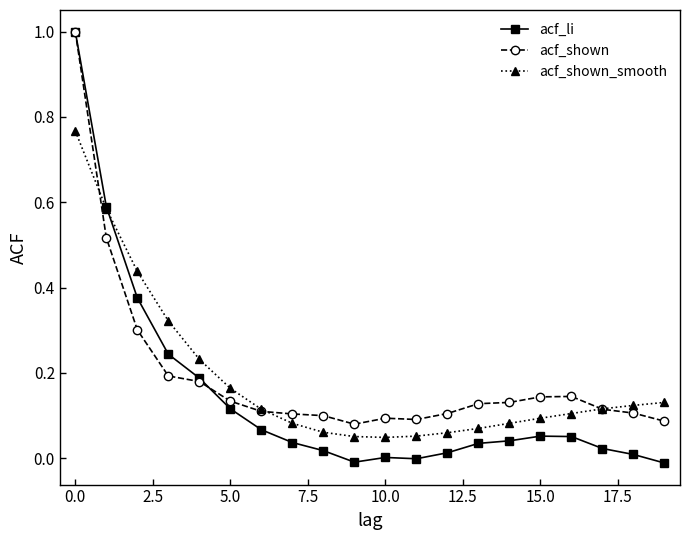

Which series has the widest spread of values?

acf_li